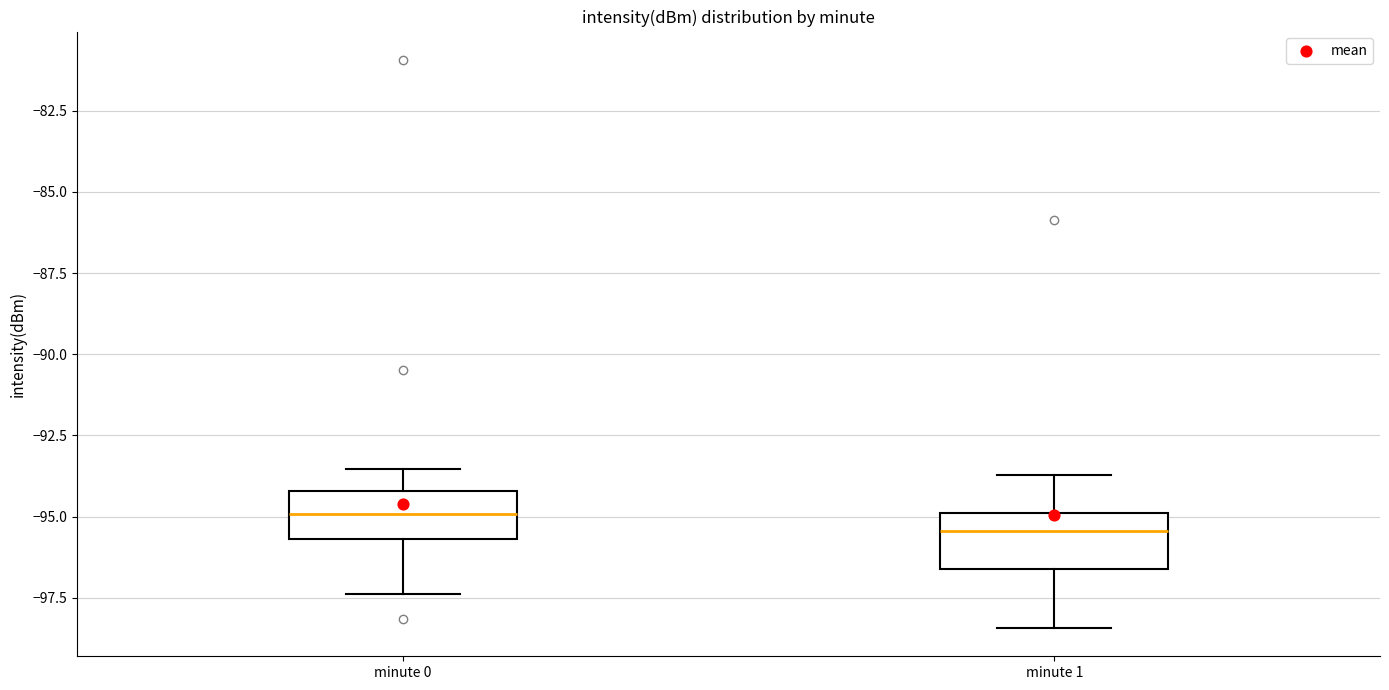

Reading left to right, read every box against the y-axis: the position of its median line, the range the box covers, and the ends of its whiskers. The values are not printed on the chart, so give them approximately, as read against the axis.

minute 0: median -95.0, box -95.5 to -94.0, whiskers -97.5 to -93.5
minute 1: median -95.5, box -96.5 to -95.0, whiskers -98.5 to -93.5